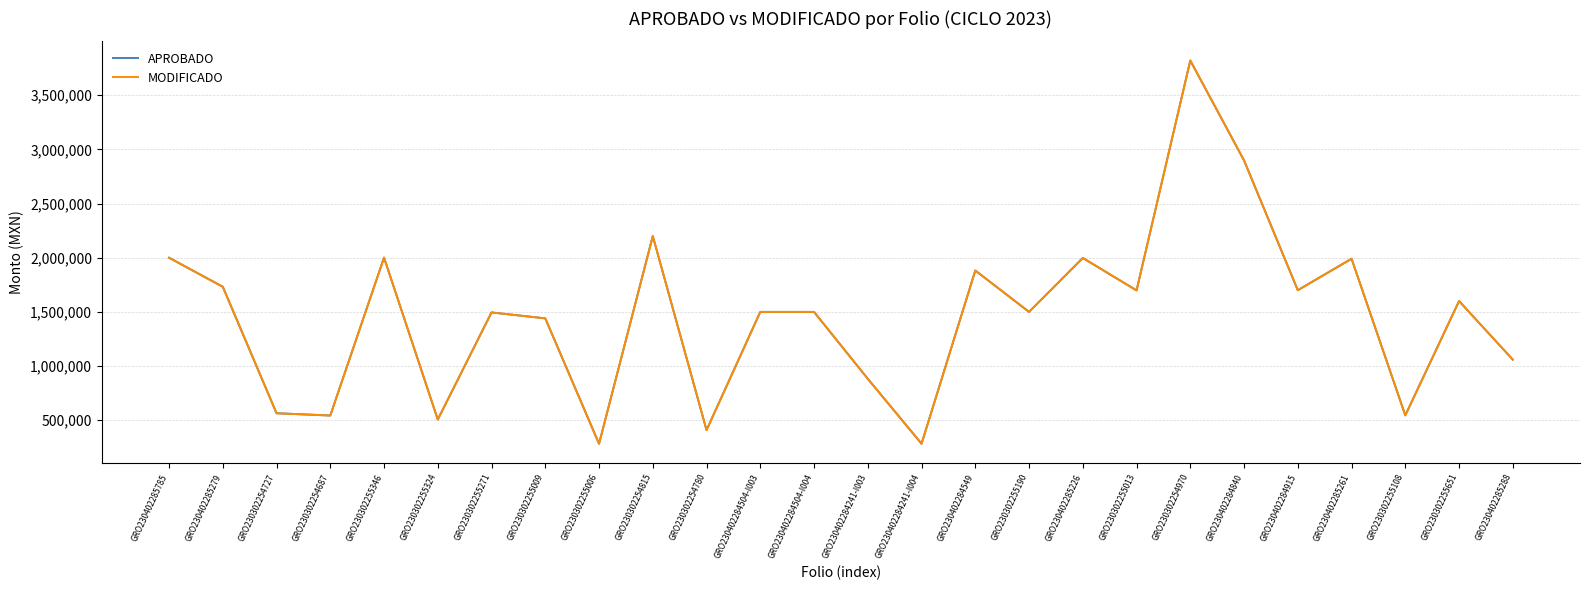

Is the value of APROBADO at GRO230402285279 greater than the value of MODIFICADO at GRO230302255651?

Yes